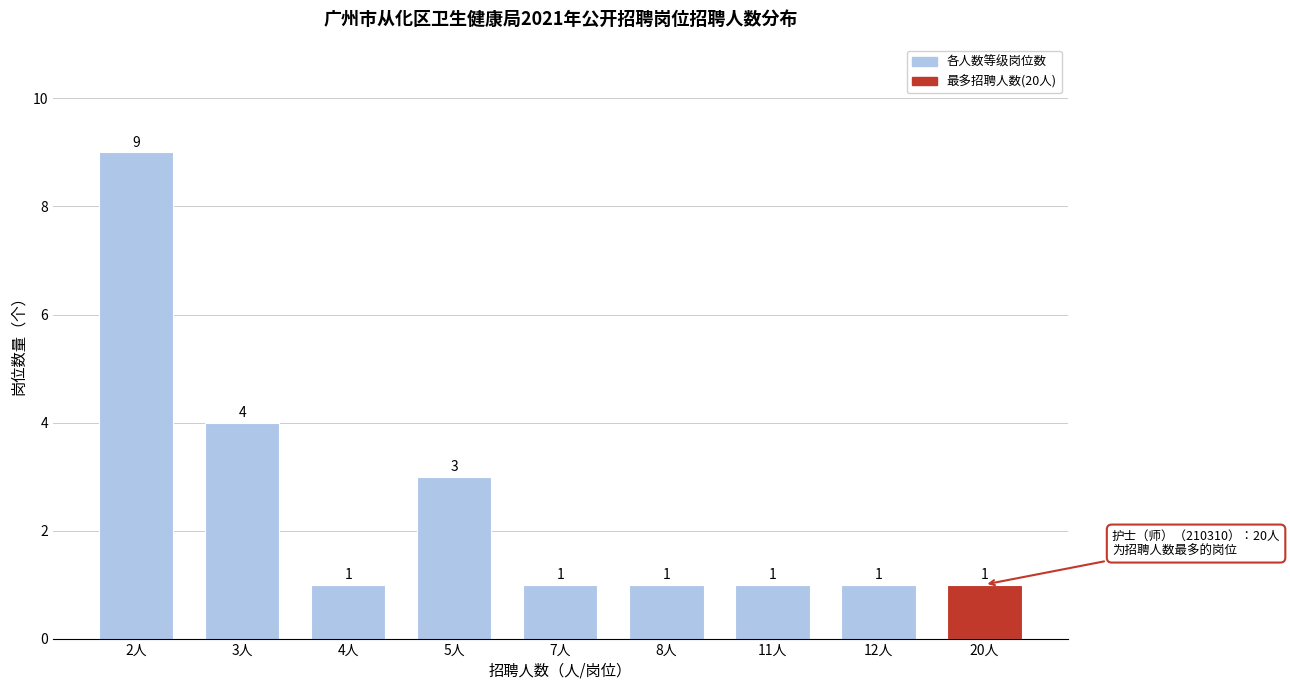

Reading right to left, transcribe all the data shown in this chart.

1	1	1	1	1	3	1	4	9